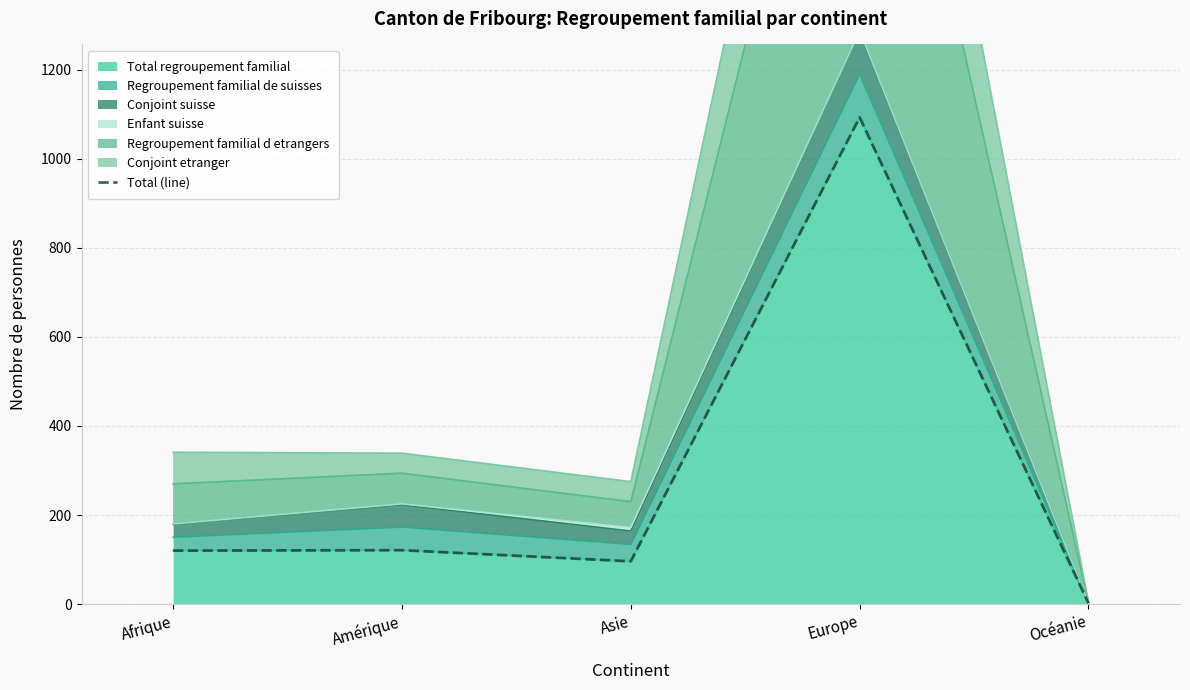

How many points are lower than both their immediate neighbors (excluding endpoints)?

1